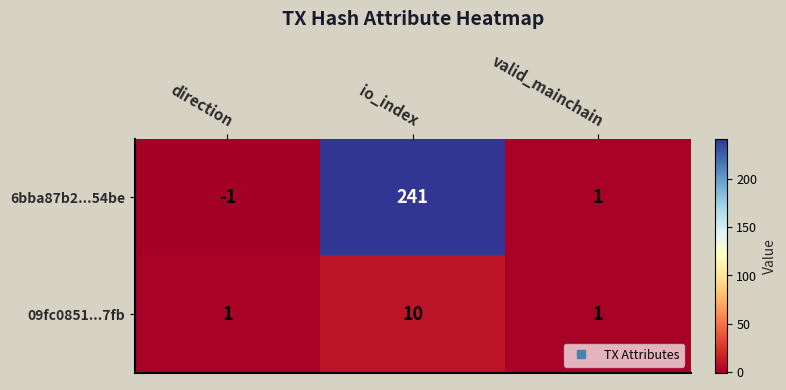

How many data points does each series have?

3